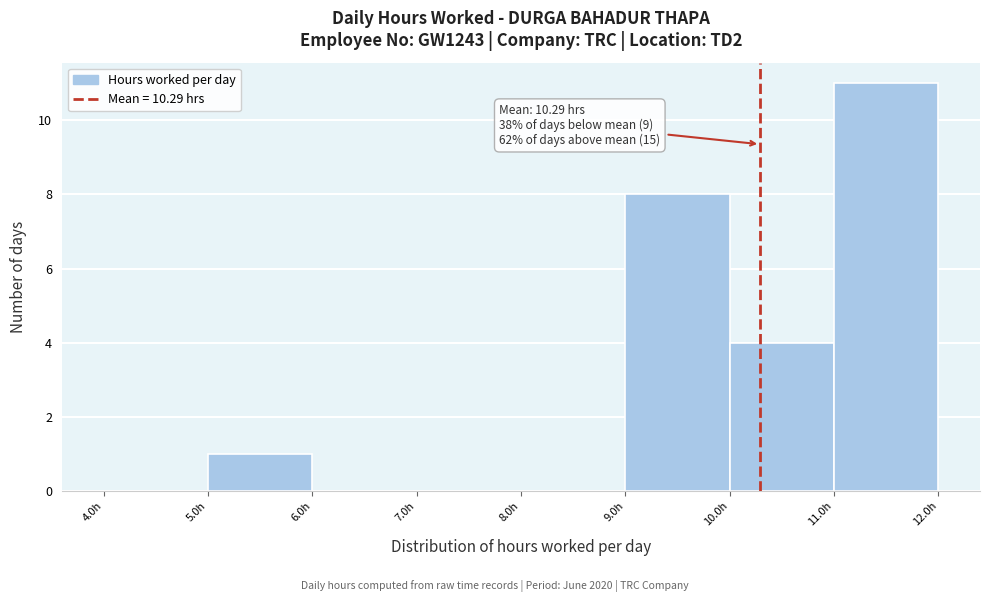

Over which range of the x-axis is the bar tallest?

11 to 12